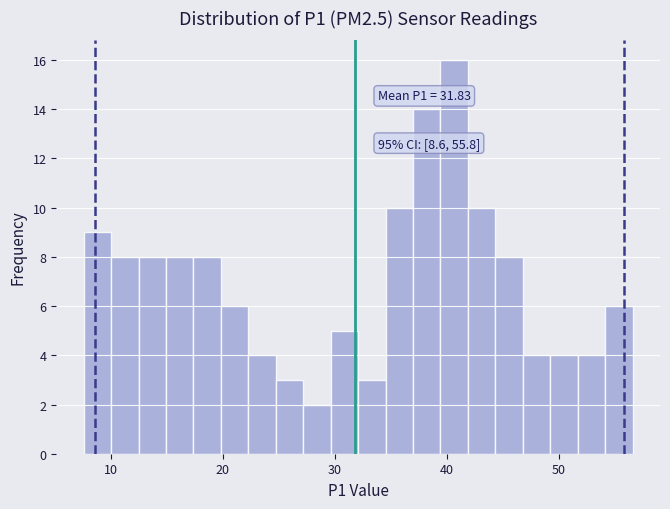

Around what value on the x-axis is the tallest bar? Give the approximate position of its centre, as read against the axis.

41